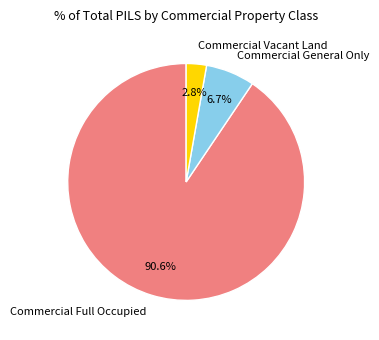

Rank the categories by value from lowest to highest.

Commercial Vacant Land, Commercial General Only, Commercial Full Occupied